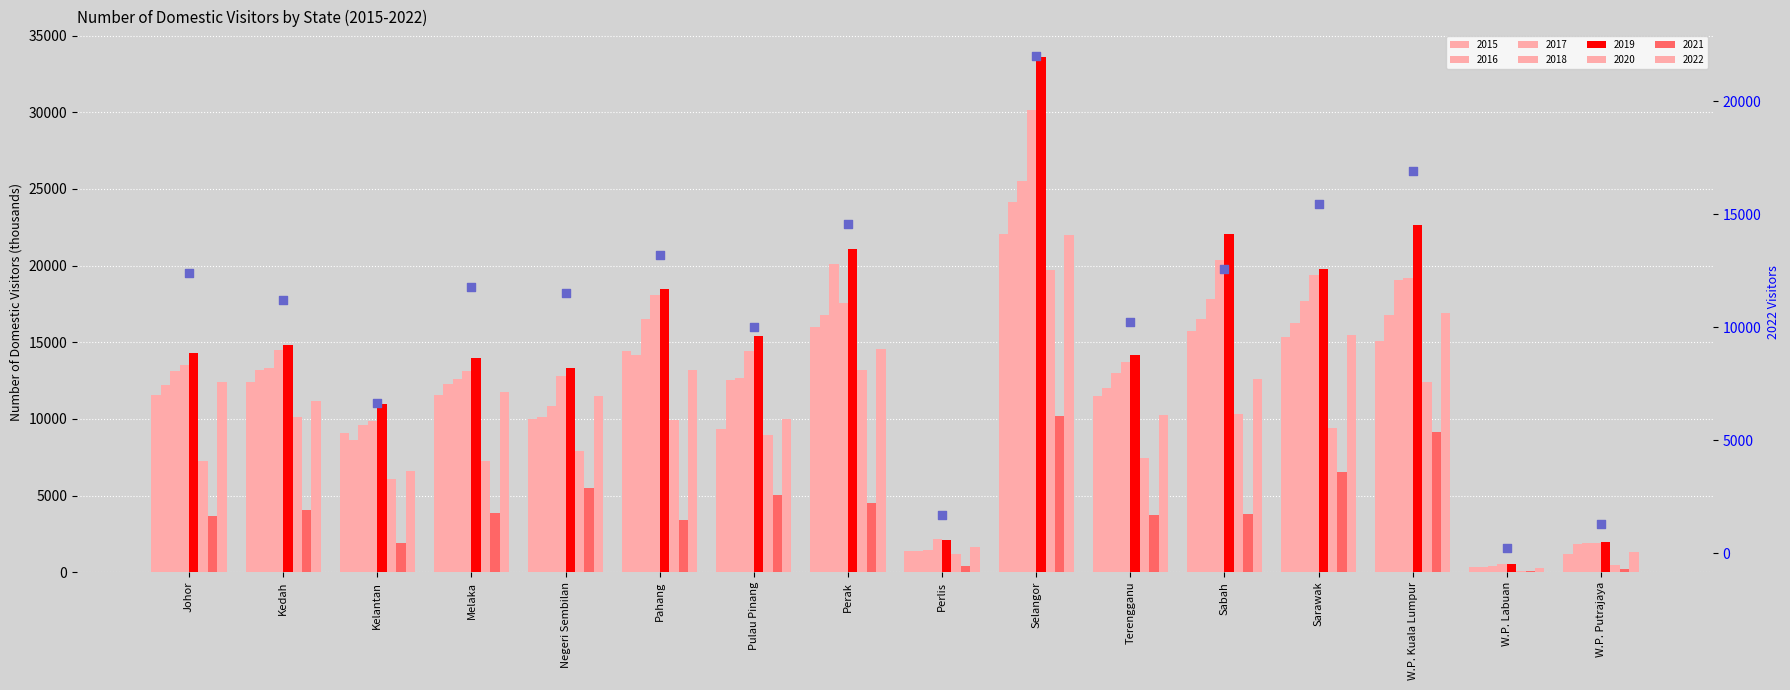

What is the change in value from Johor to Terengganu?

-2142.9